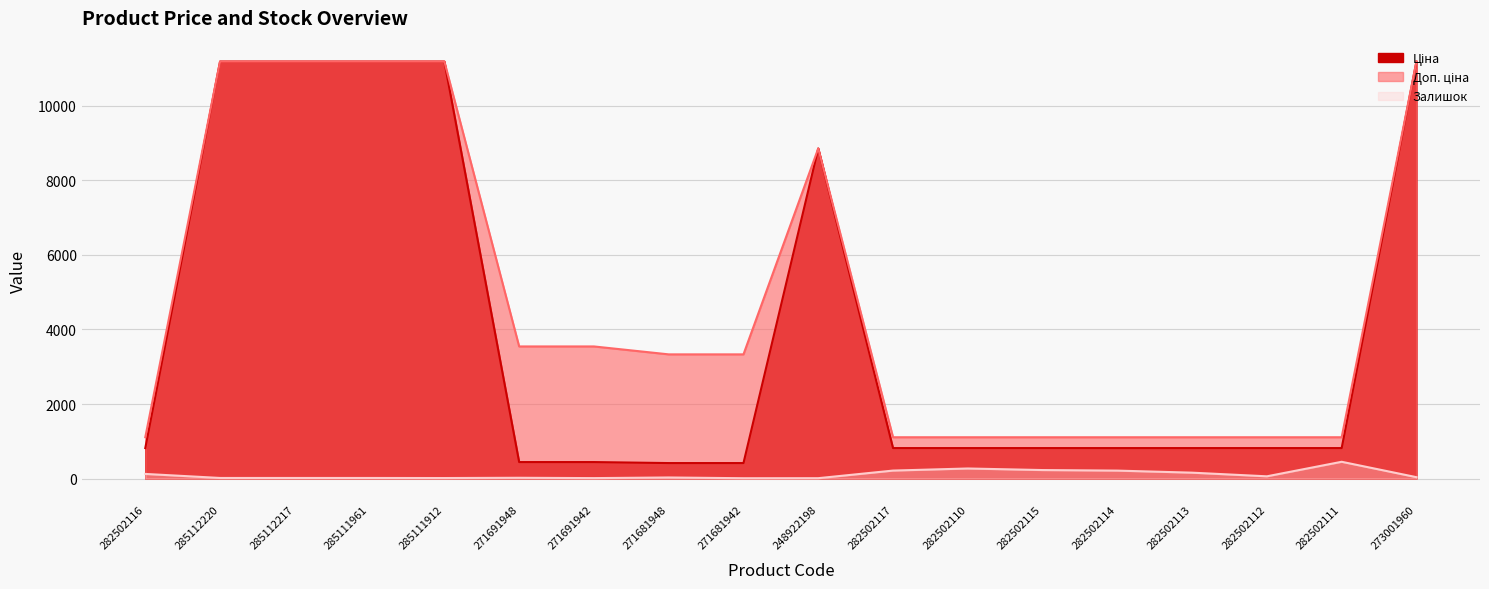

Rank the series by their maximum value, from lowest to highest.

Залишок, Ціна, Доп. ціна